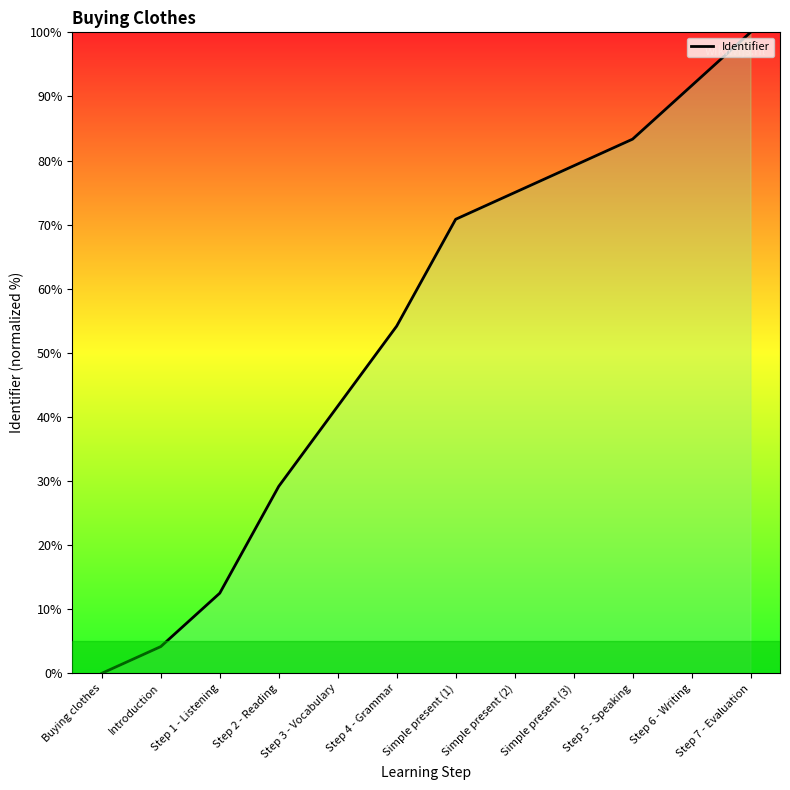

What position from the right is Simple present (1)?

6